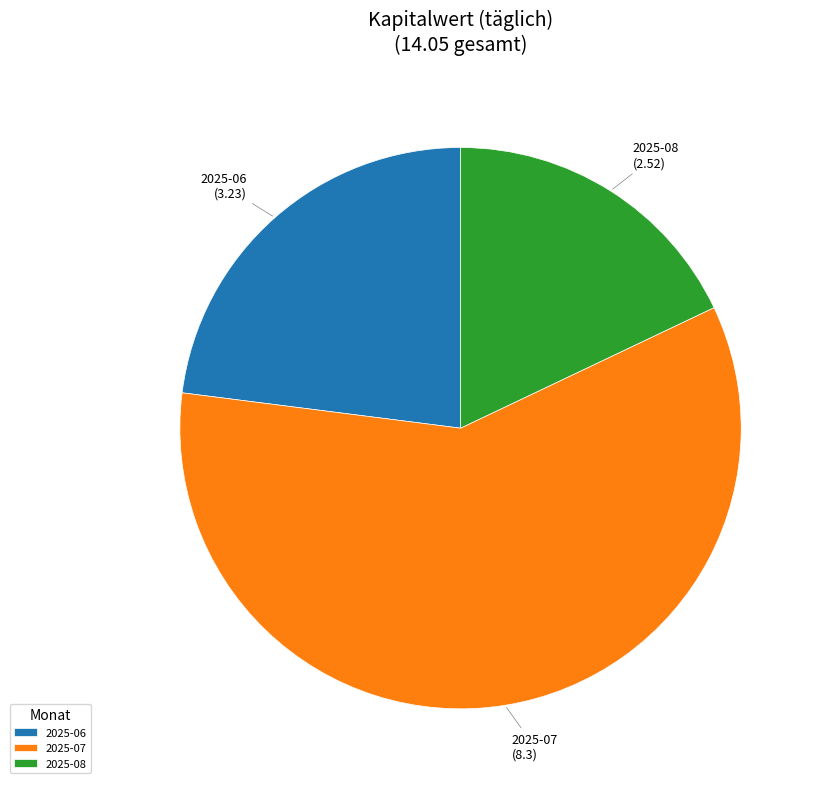

True or false: 2025-06 accounts for 34% of the total.

False